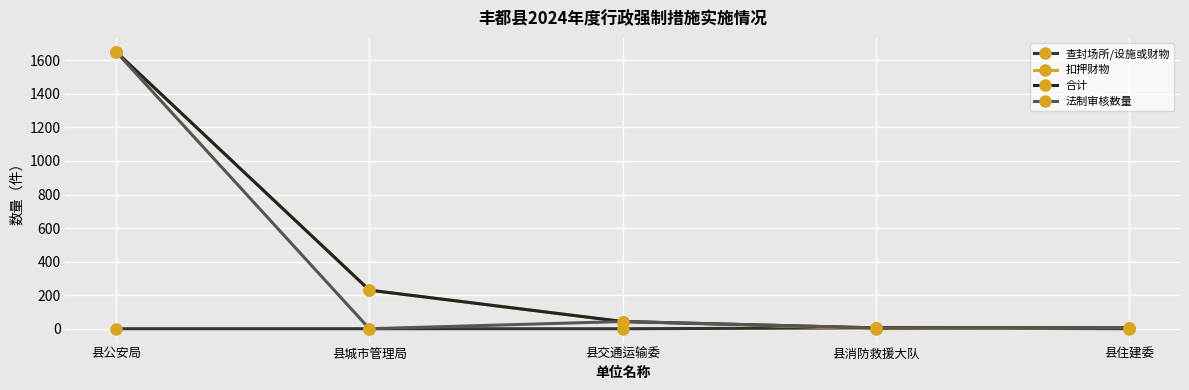

Which series changed the most between 县公安局 and 县城市管理局?

法制审核数量